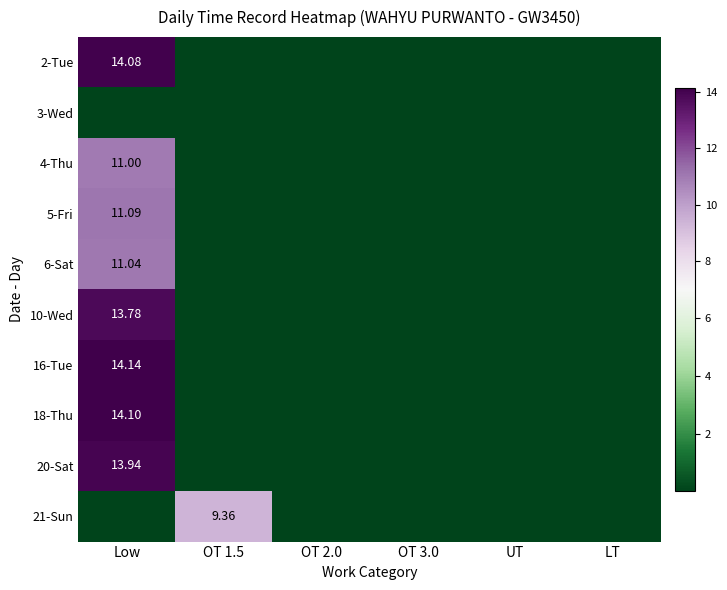

At which category does the chart reach its peak across all series?

Low